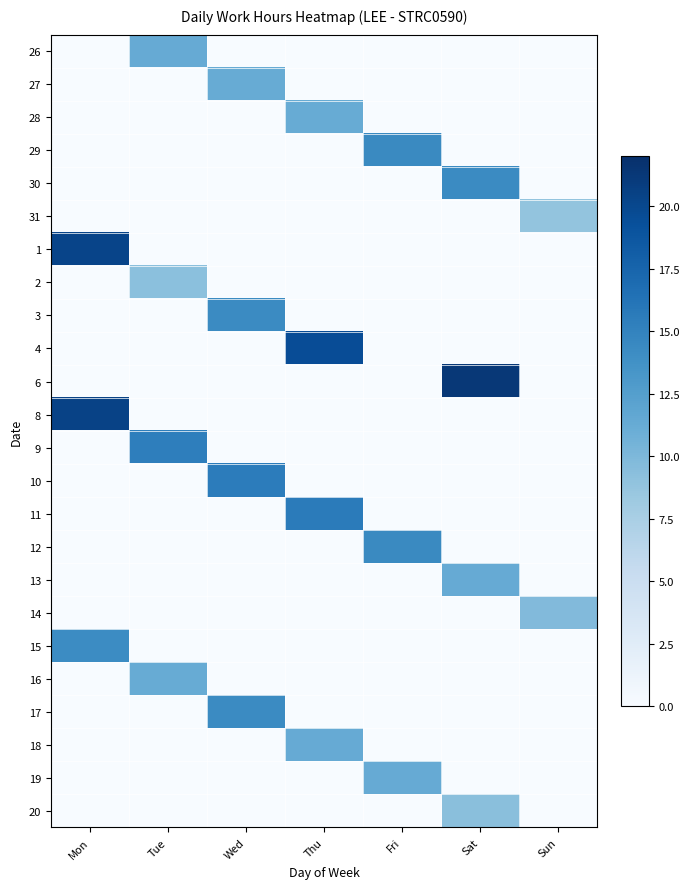

Reading left to right, list all the values displayed in this chart.

26: Mon=0.0	Tue=11.3	Wed=0.0	Thu=0.0	Fri=0.0	Sat=0.0	Sun=0.0
27: Mon=0.0	Tue=0.0	Wed=11.2	Thu=0.0	Fri=0.0	Sat=0.0	Sun=0.0
28: Mon=0.0	Tue=0.0	Wed=0.0	Thu=11.2	Fri=0.0	Sat=0.0	Sun=0.0
29: Mon=0.0	Tue=0.0	Wed=0.0	Thu=0.0	Fri=14.4	Sat=0.0	Sun=0.0
30: Mon=0.0	Tue=0.0	Wed=0.0	Thu=0.0	Fri=0.0	Sat=14.3	Sun=0.0
31: Mon=0.0	Tue=0.0	Wed=0.0	Thu=0.0	Fri=0.0	Sat=0.0	Sun=8.8
1: Mon=20.3	Tue=0.0	Wed=0.0	Thu=0.0	Fri=0.0	Sat=0.0	Sun=0.0
2: Mon=0.0	Tue=9.3	Wed=0.0	Thu=0.0	Fri=0.0	Sat=0.0	Sun=0.0
3: Mon=0.0	Tue=0.0	Wed=14.3	Thu=0.0	Fri=0.0	Sat=0.0	Sun=0.0
4: Mon=0.0	Tue=0.0	Wed=0.0	Thu=19.5	Fri=0.0	Sat=0.0	Sun=0.0
6: Mon=0.0	Tue=0.0	Wed=0.0	Thu=0.0	Fri=0.0	Sat=21.2	Sun=0.0
8: Mon=20.4	Tue=0.0	Wed=0.0	Thu=0.0	Fri=0.0	Sat=0.0	Sun=0.0
9: Mon=0.0	Tue=15.3	Wed=0.0	Thu=0.0	Fri=0.0	Sat=0.0	Sun=0.0
10: Mon=0.0	Tue=0.0	Wed=15.5	Thu=0.0	Fri=0.0	Sat=0.0	Sun=0.0
11: Mon=0.0	Tue=0.0	Wed=0.0	Thu=15.6	Fri=0.0	Sat=0.0	Sun=0.0
12: Mon=0.0	Tue=0.0	Wed=0.0	Thu=0.0	Fri=14.4	Sat=0.0	Sun=0.0
13: Mon=0.0	Tue=0.0	Wed=0.0	Thu=0.0	Fri=0.0	Sat=11.3	Sun=0.0
14: Mon=0.0	Tue=0.0	Wed=0.0	Thu=0.0	Fri=0.0	Sat=0.0	Sun=9.8
15: Mon=14.2	Tue=0.0	Wed=0.0	Thu=0.0	Fri=0.0	Sat=0.0	Sun=0.0
16: Mon=0.0	Tue=11.2	Wed=0.0	Thu=0.0	Fri=0.0	Sat=0.0	Sun=0.0
17: Mon=0.0	Tue=0.0	Wed=14.3	Thu=0.0	Fri=0.0	Sat=0.0	Sun=0.0
18: Mon=0.0	Tue=0.0	Wed=0.0	Thu=11.3	Fri=0.0	Sat=0.0	Sun=0.0
19: Mon=0.0	Tue=0.0	Wed=0.0	Thu=0.0	Fri=11.3	Sat=0.0	Sun=0.0
20: Mon=0.0	Tue=0.0	Wed=0.0	Thu=0.0	Fri=0.0	Sat=9.4	Sun=0.0